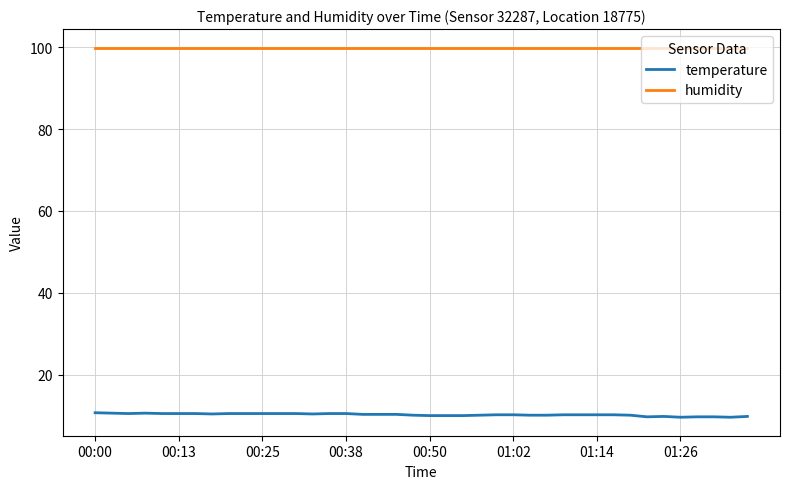

Which series has the largest total across all categories?

humidity